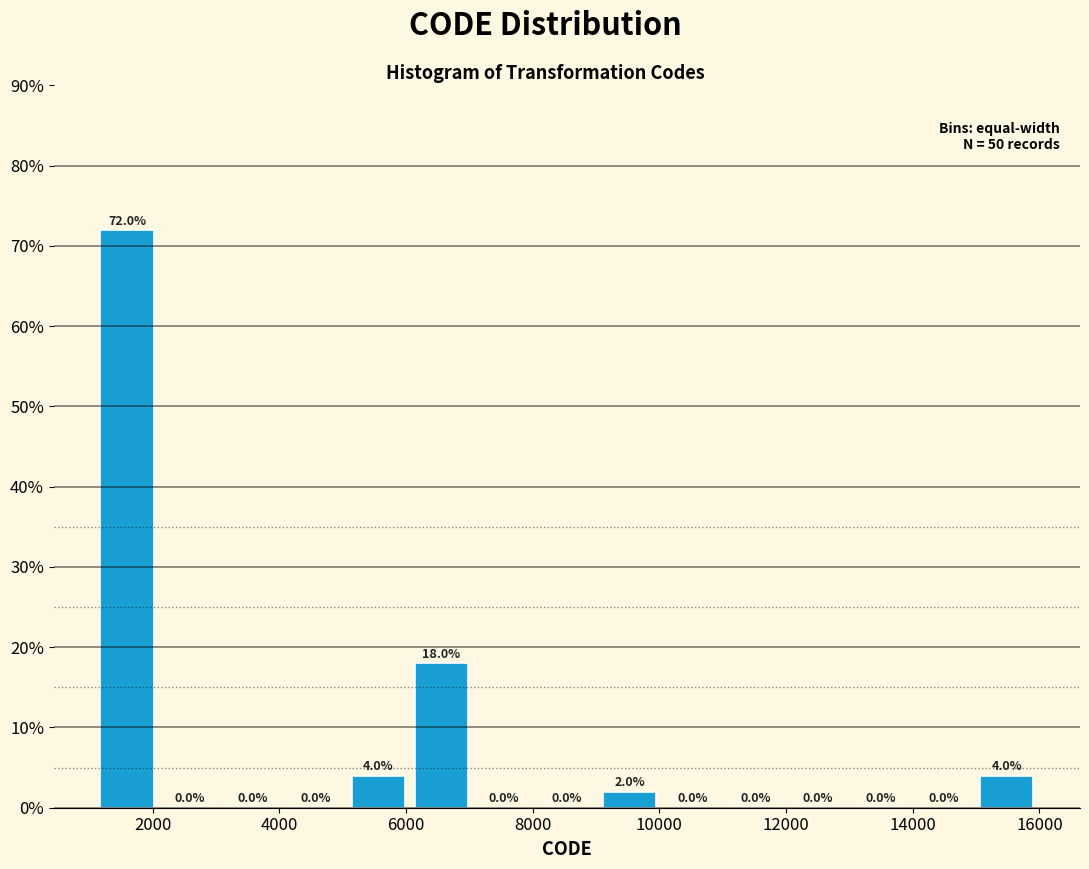

How tall is the bar that spans 6000 to 7000 on the x-axis? The bar edges are not printed on the chart, so give them approximately, as read against the axis.

18.0